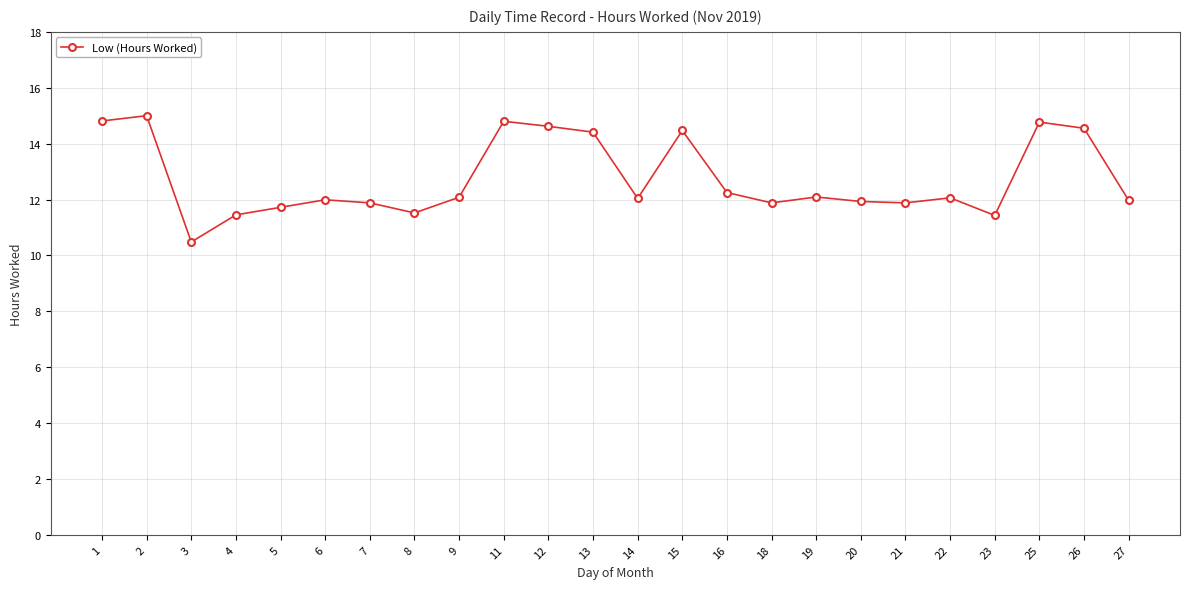

How many categories are shown in the chart?

24